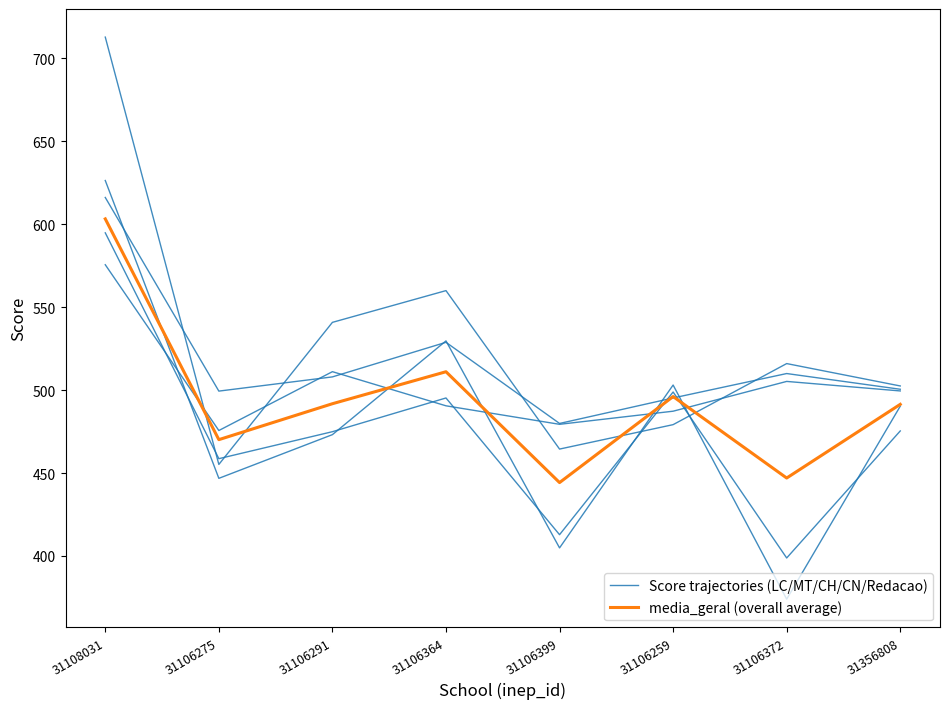

Where is Score trajectories (LC/MT/CH/CN/Redacao) nearest to the value 525?

31106291